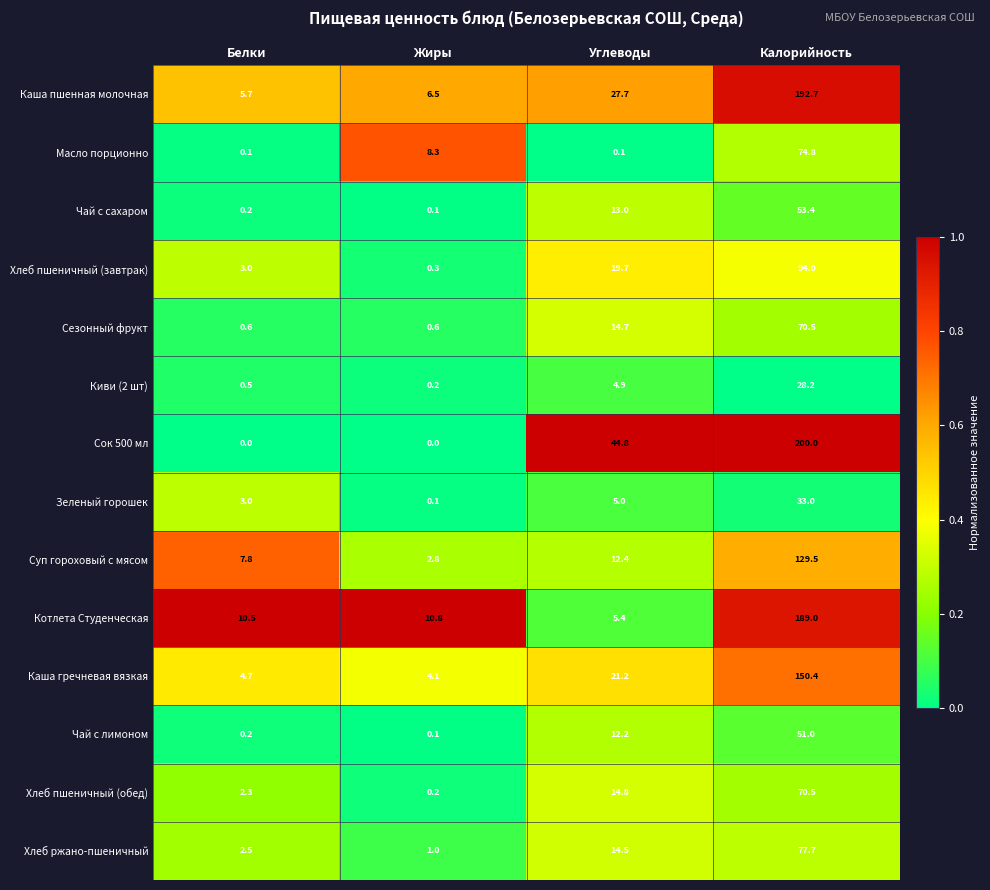

Rank the categories by Чай с лимоном value from lowest to highest.

Жиры, Белки, Углеводы, Калорийность